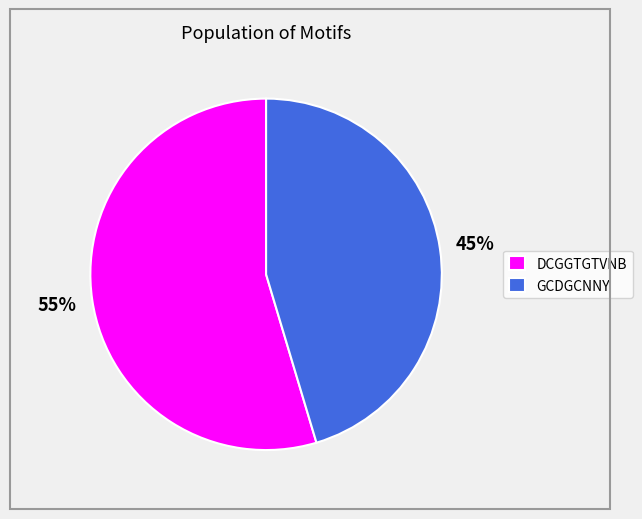

Which slice is the largest?

DCGGTGTVNB